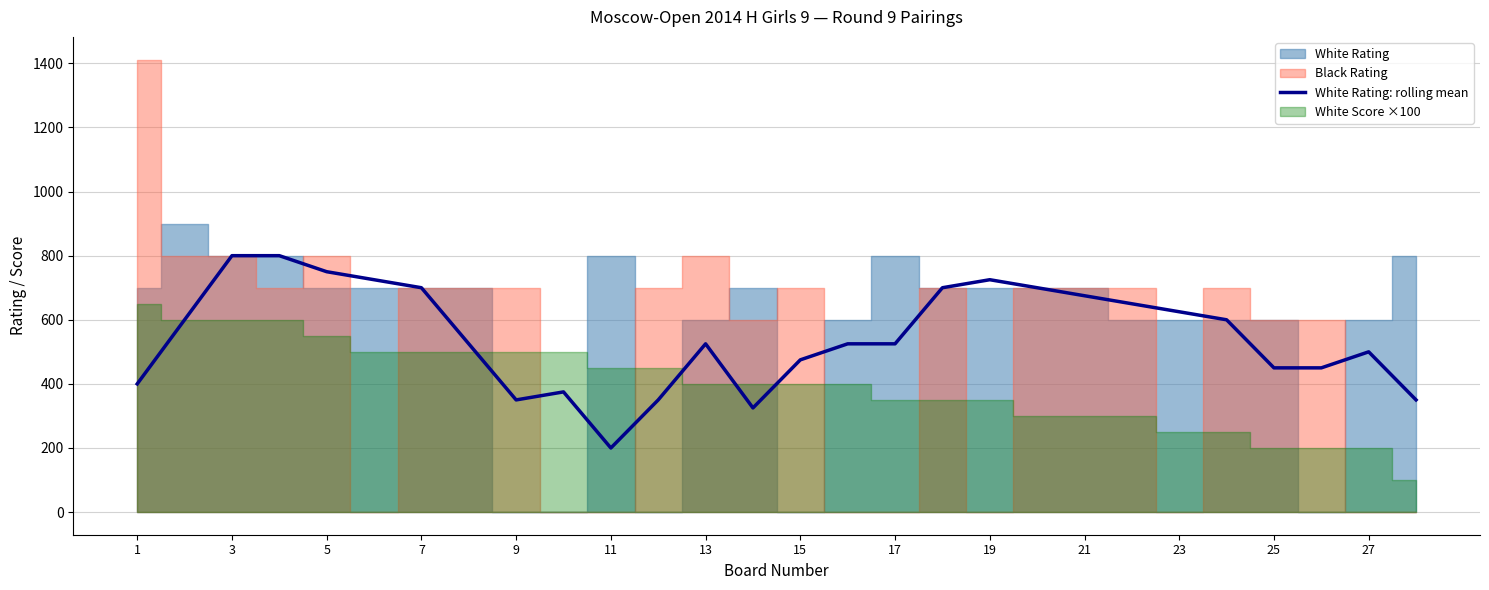

What is the value of the 1st point from the left?

400